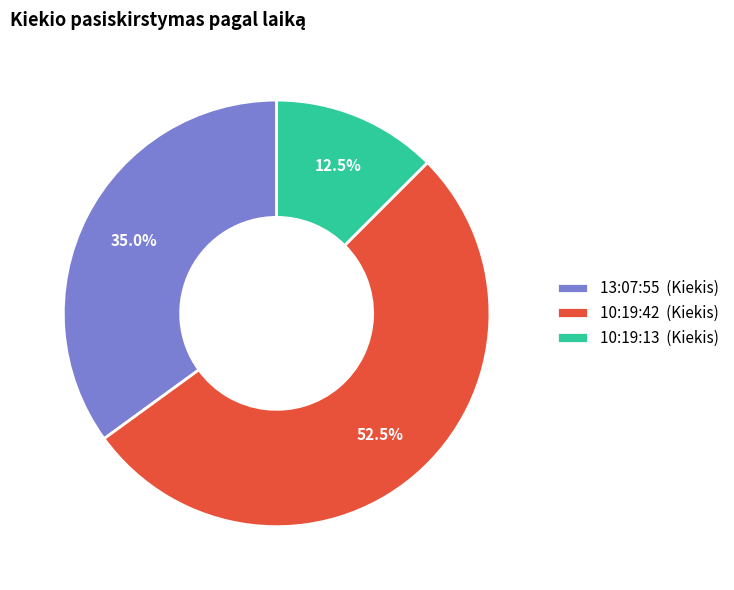

How much of the chart is everything except 10:19:13?

87.5%